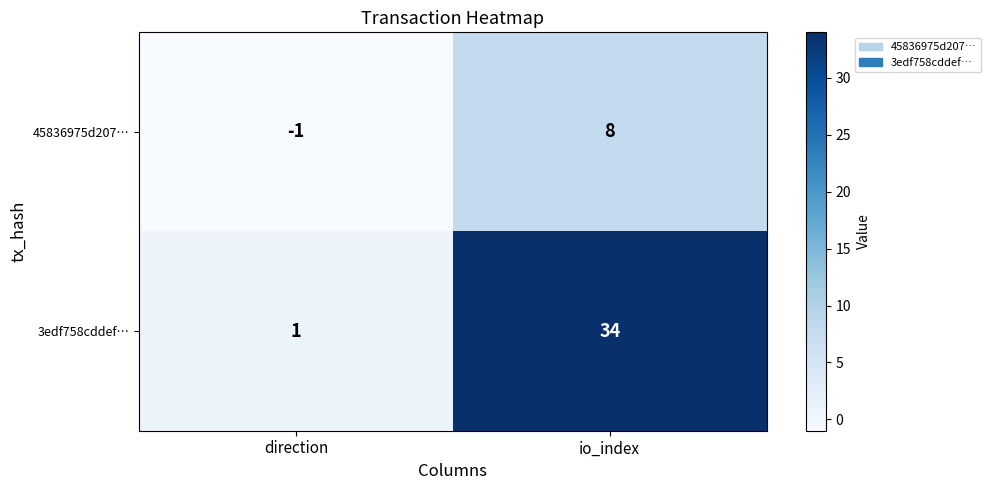

What is the approximate value of 45836975d207… at io_index?

8